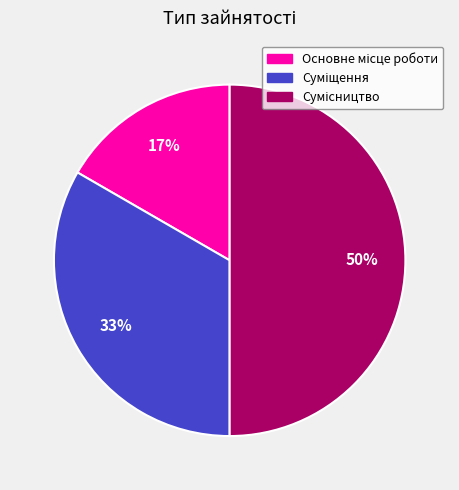

To the nearest percent, what is the difference between the largest and smallest slice percentages?

33%